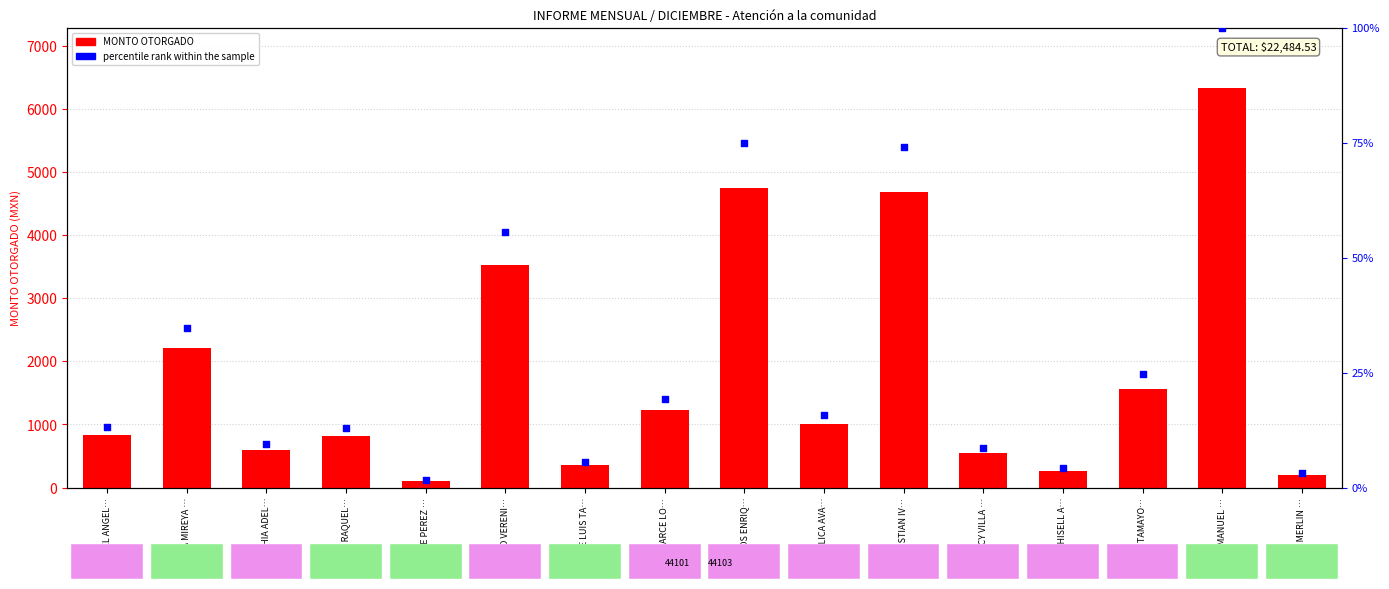

Which series reaches the maximum Y coordinate?

MONTO OTORGADO